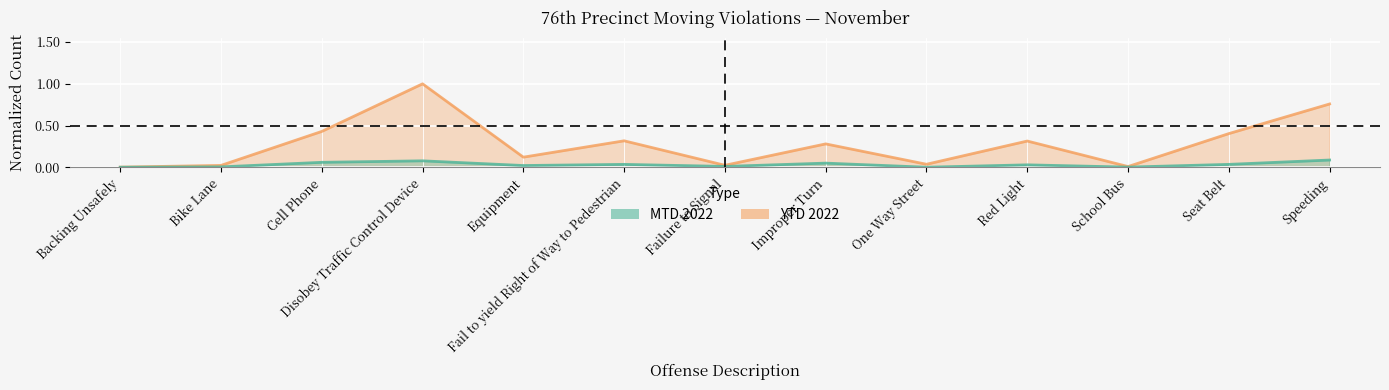

What value does the YTD 2022 series have at Disobey Traffic Control Device?

1.0